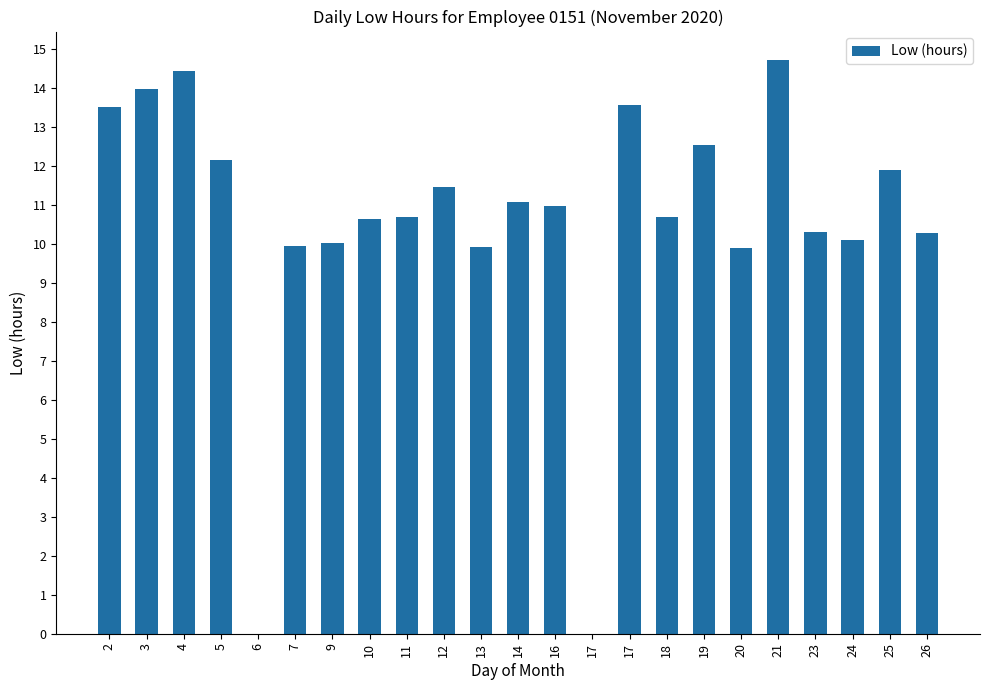

Which has a higher value, 14 or 17?

17